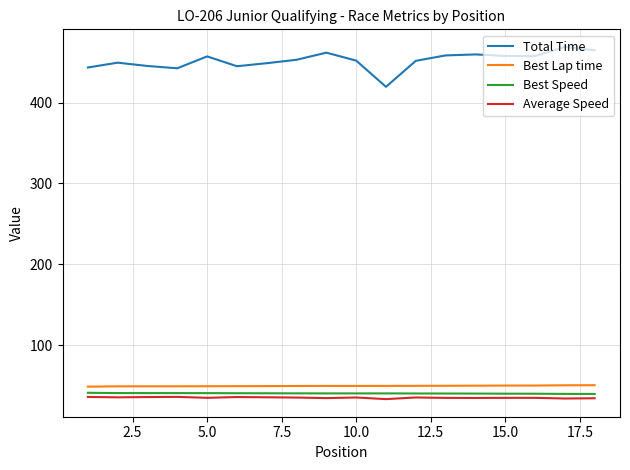

Which series has the largest total across all categories?

Total Time